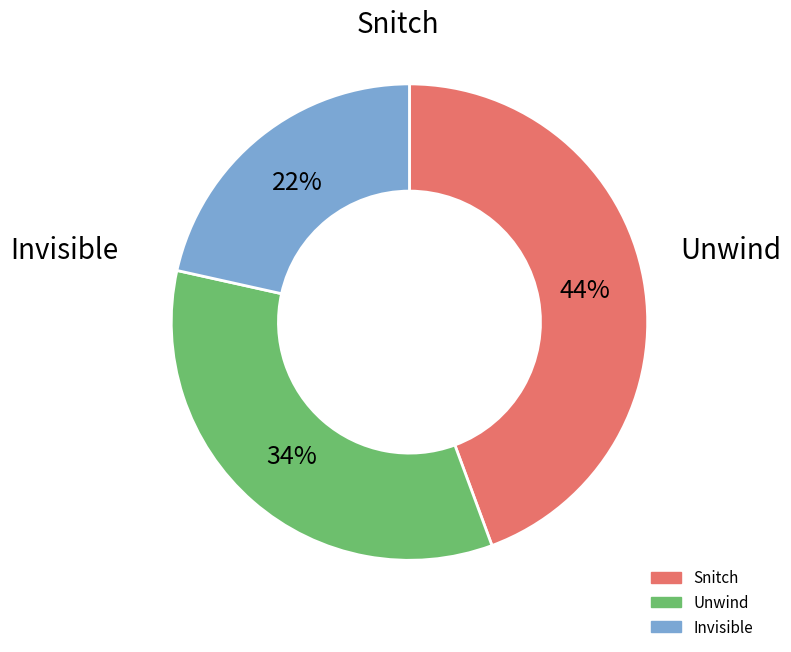

Does Invisible represent more than half of the total?

No